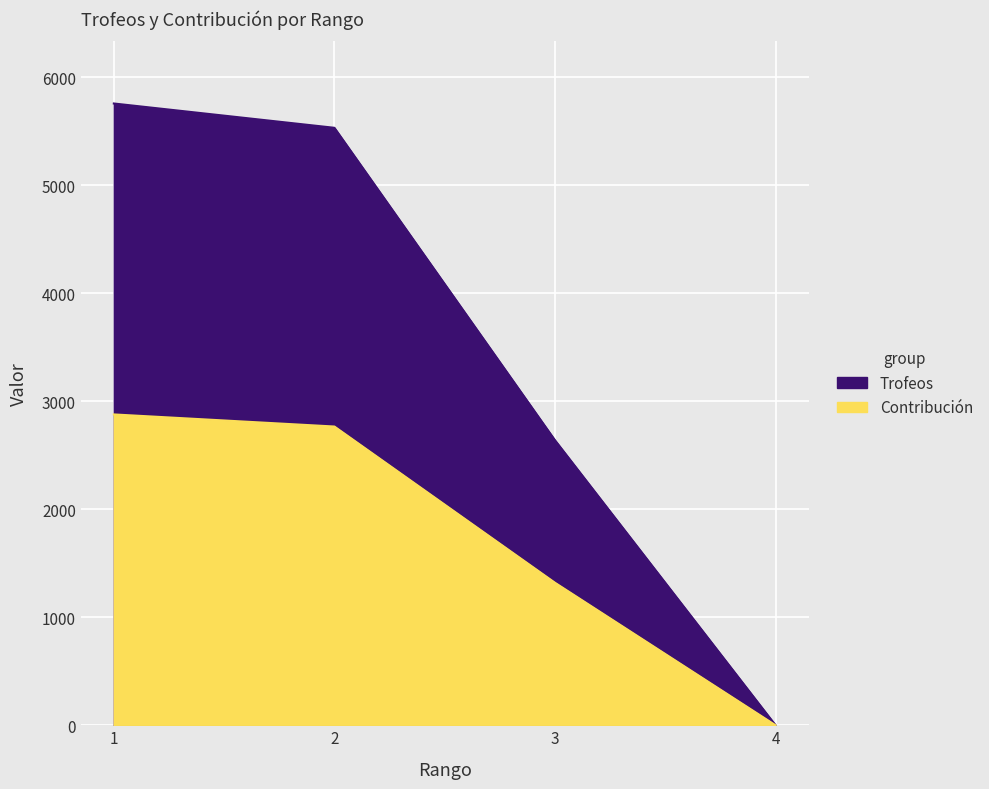

Does the chart display data point markers on the line(s)?

No